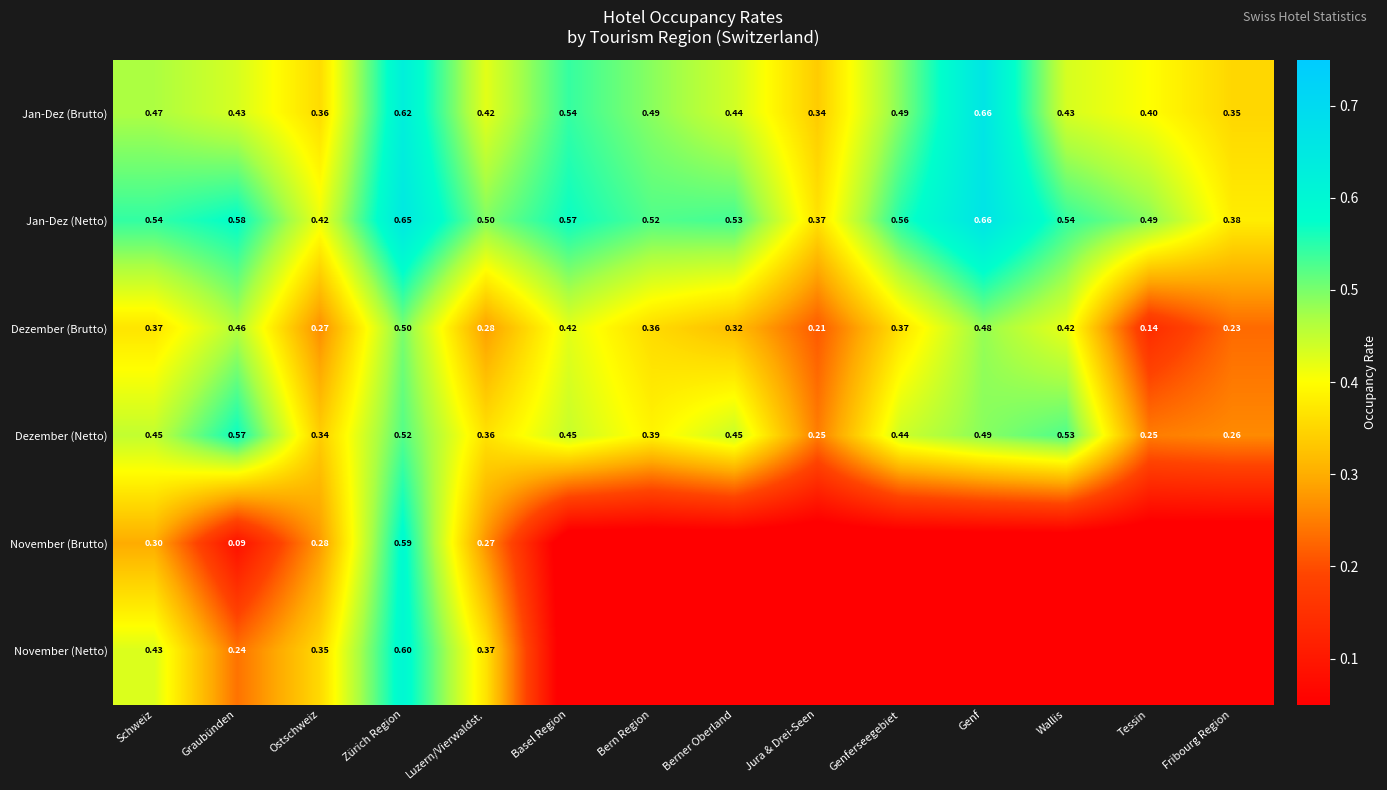

What is the approximate value of Dezember (Brutto) at Wallis?

0.4